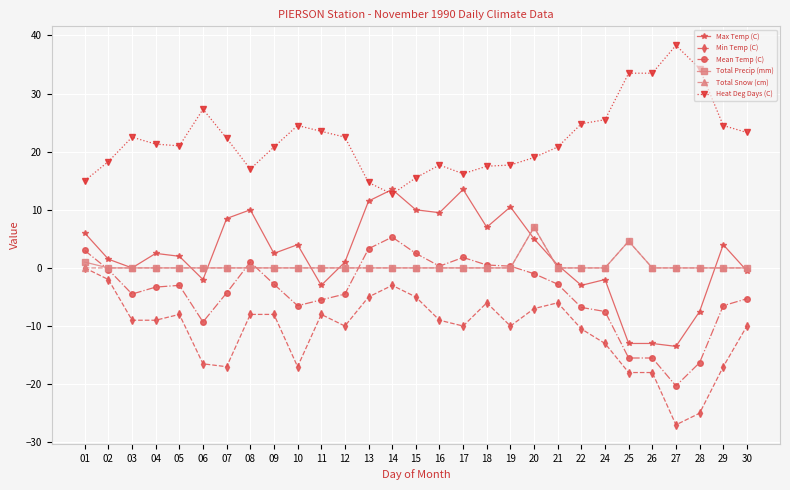

What is the total value across all series at 09?

12.5